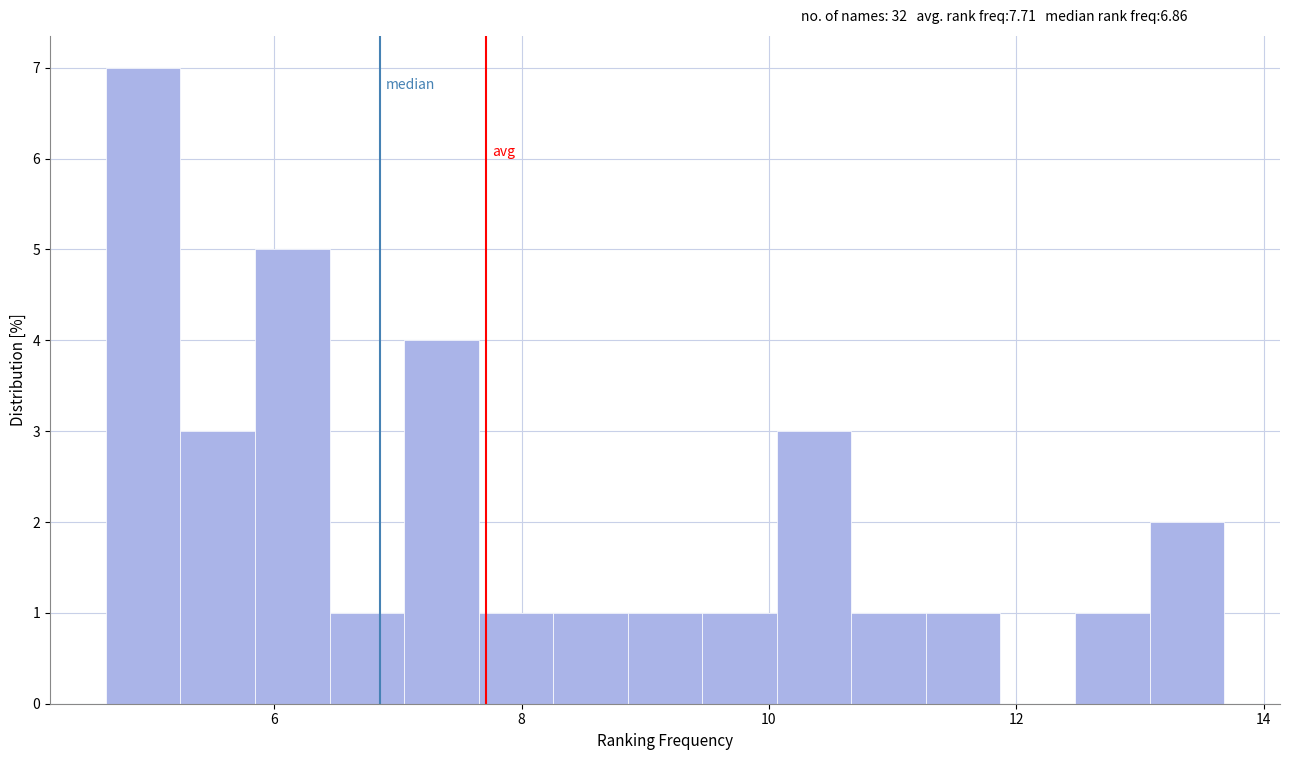

Around what value on the x-axis is the tallest bar? Give the approximate position of its centre, as read against the axis.

5.0